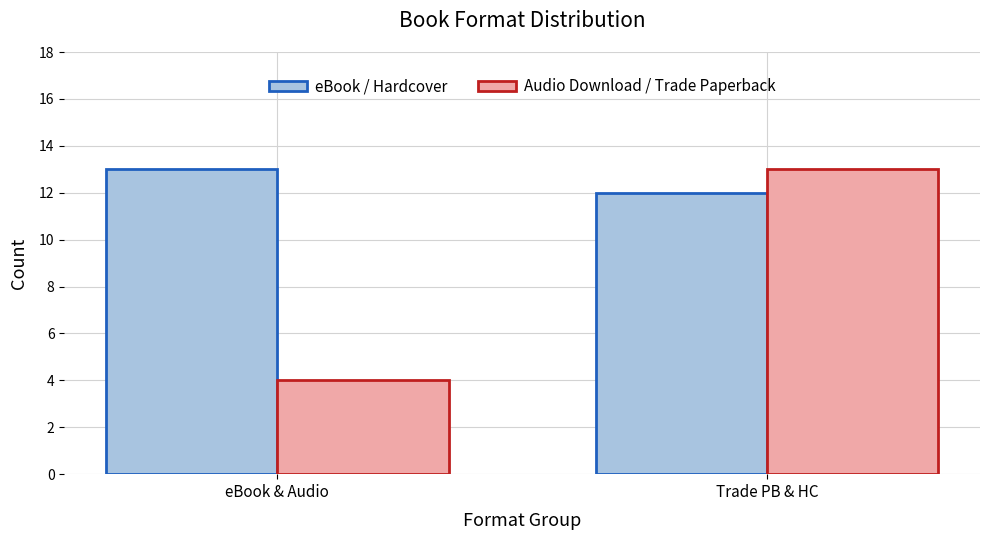

Rank the series at Trade PB & HC from lowest to highest value.

eBook / Hardcover, Audio Download / Trade Paperback